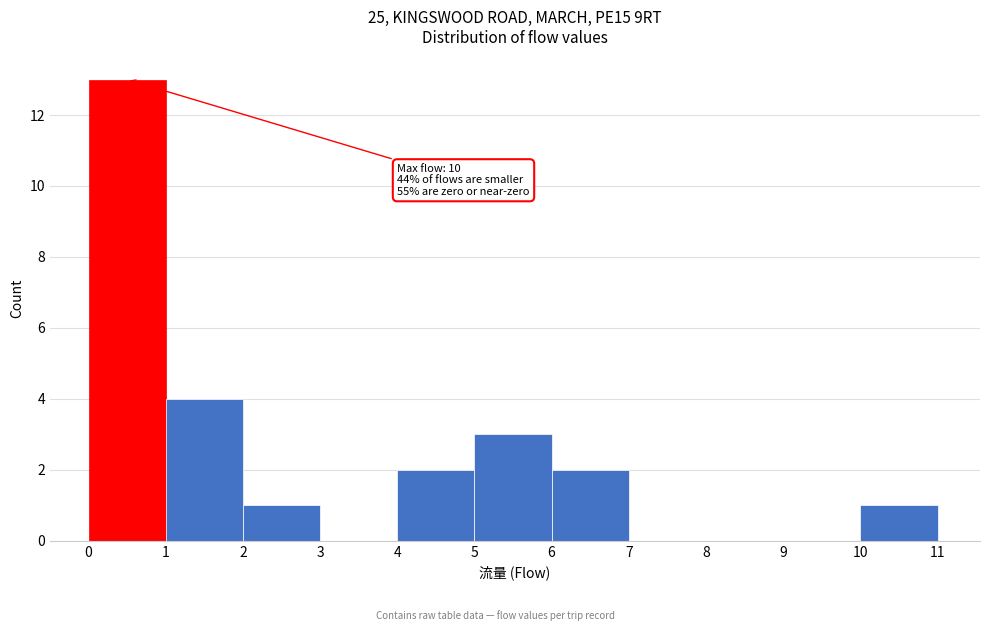

Which range on the x-axis has the tallest bar?

0 to 1